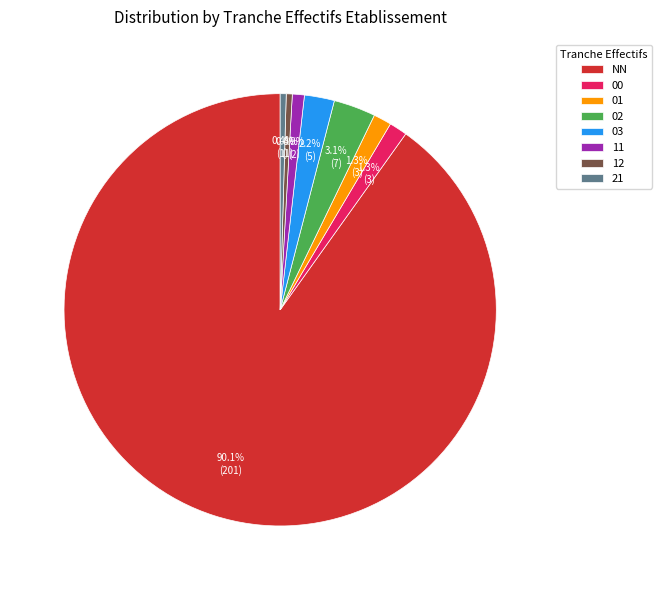

Which has a higher value, 02 or 21?

02